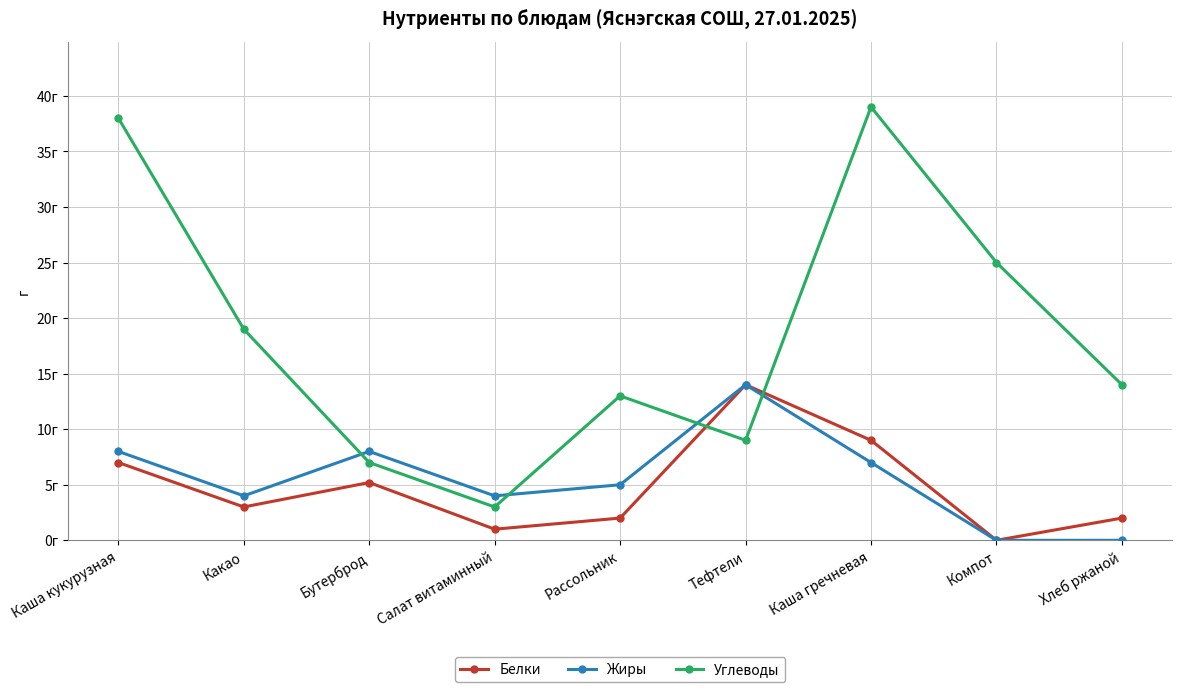

Count the number of data series in this chart.

3